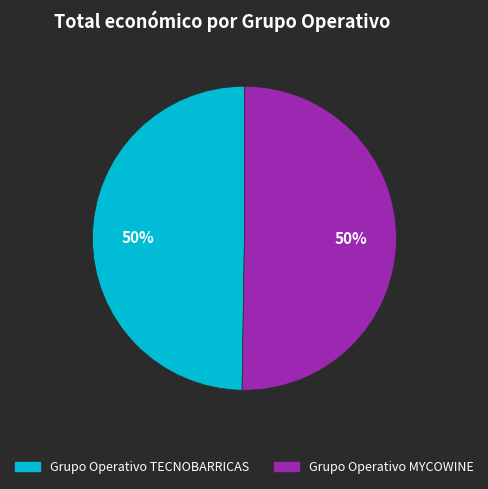

Approximately how many times larger is the value at Grupo Operativo TECNOBARRICAS compared to Grupo Operativo MYCOWINE?

1.0